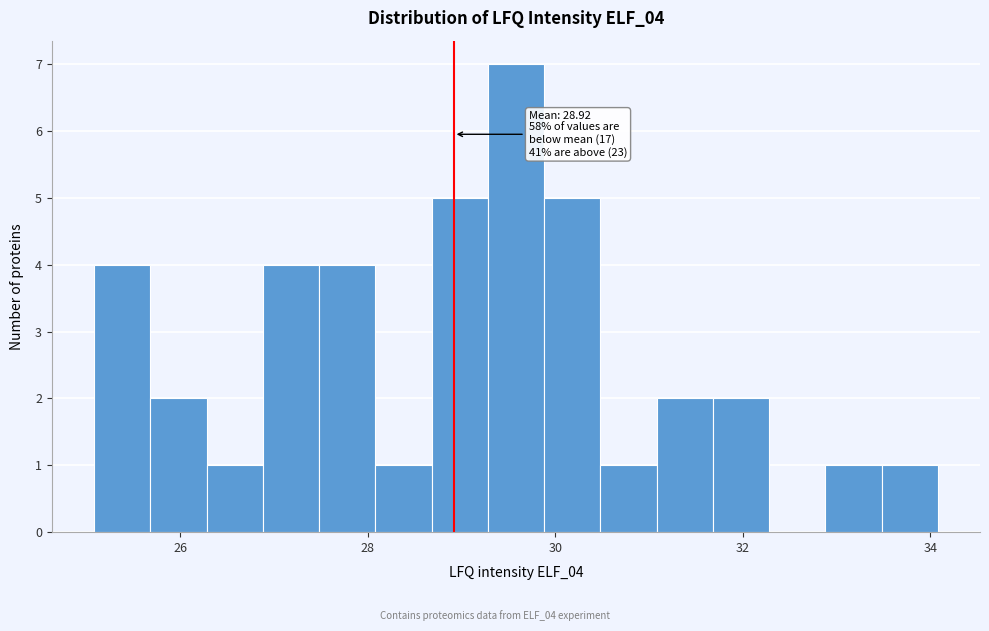

Around what value on the x-axis is the tallest bar? Give the approximate position of its centre, as read against the axis.

29.6